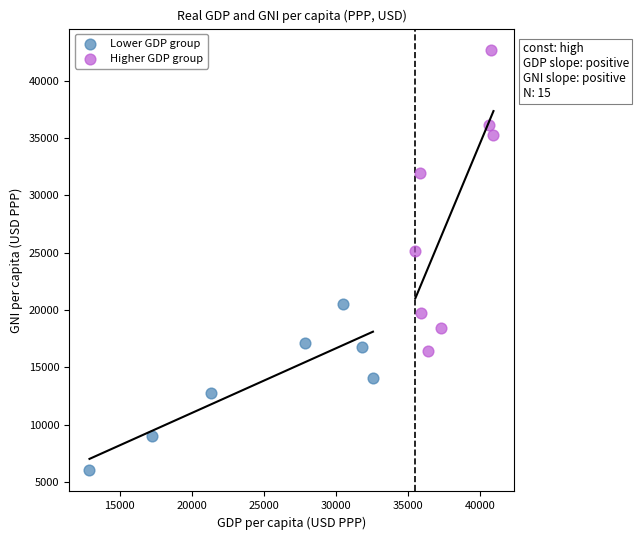

Which series contains the lowest Y value?

Lower GDP group